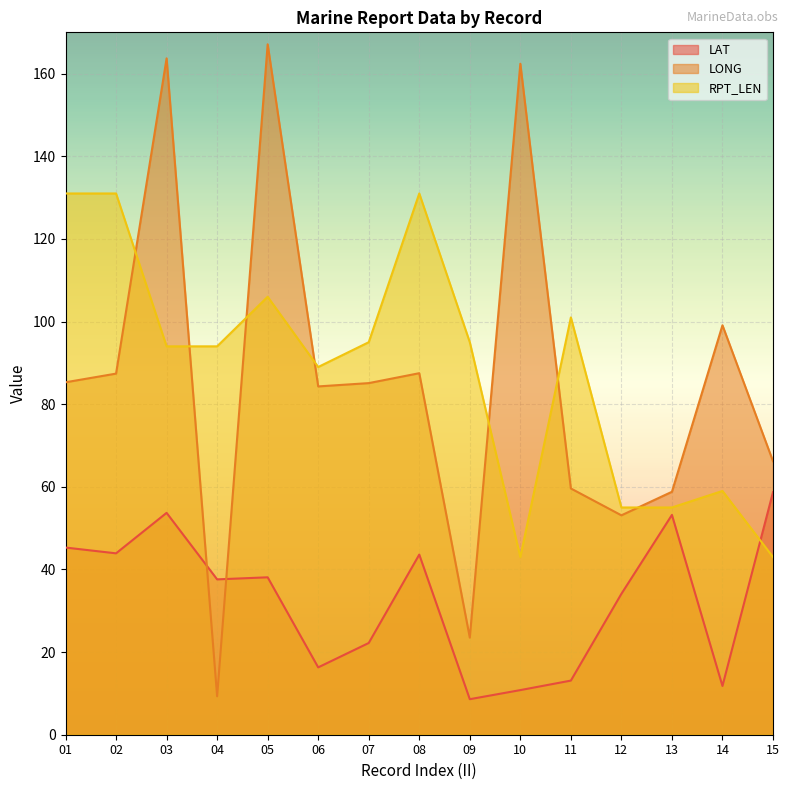

How many lines are shown in the chart?

3